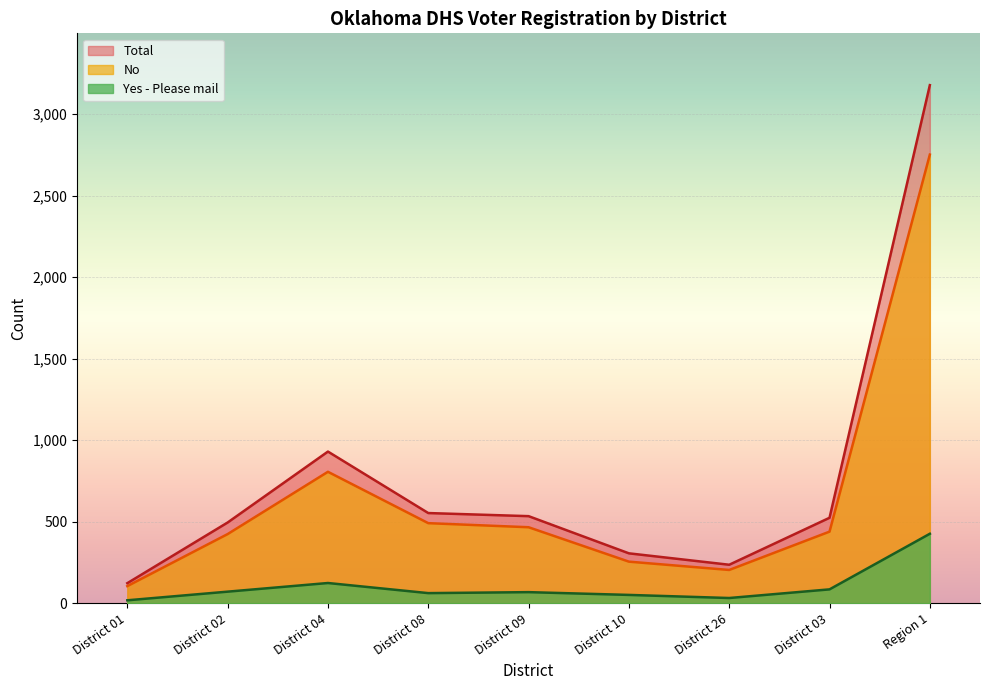

Reading left to right, list all the values displayed in this chart.

No: 105	424	806	491	466	255	204	439	2751
Yes: 18	71	124	62	68	51	32	85	426
Total: 123	495	930	553	534	306	236	524	3177